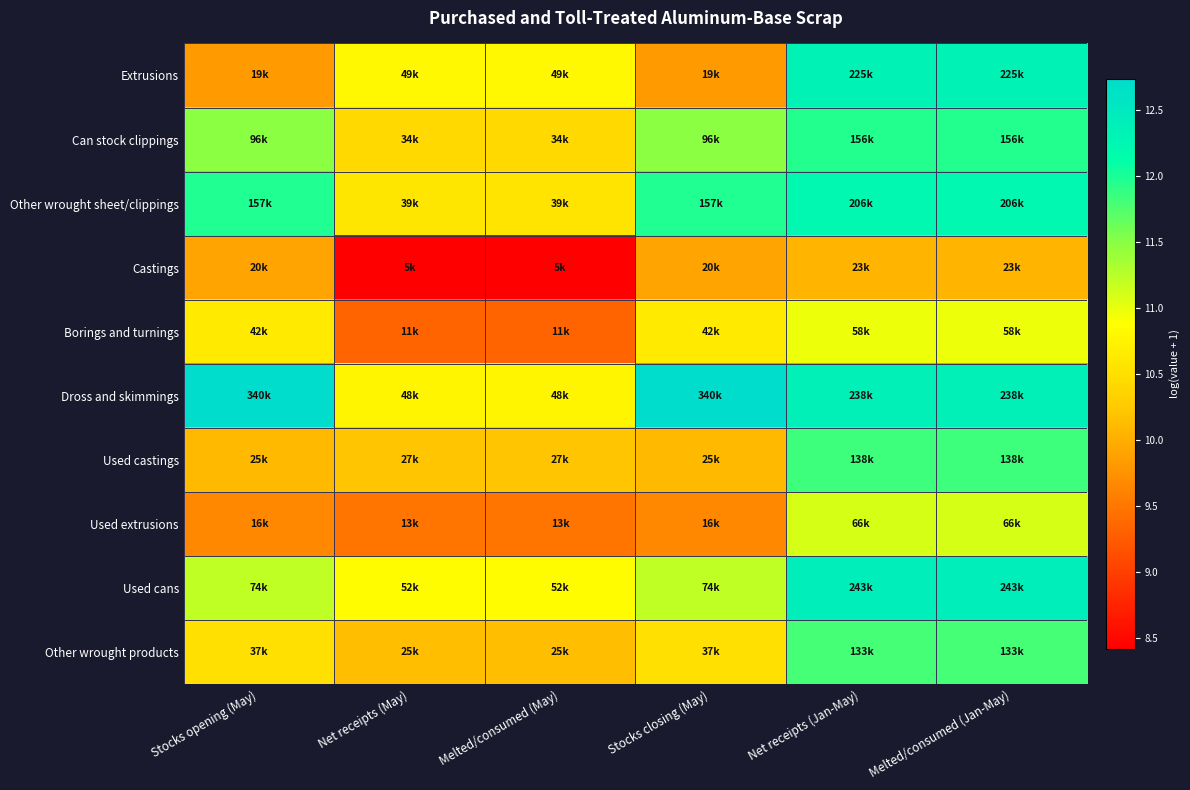

At Stocks opening (May), list the series in order from smallest to largest.

Used extrusions, Extrusions, Castings, Used castings, Other wrought products, Borings and turnings, Used cans, Can stock clippings, Other wrought sheet/clippings, Dross and skimmings